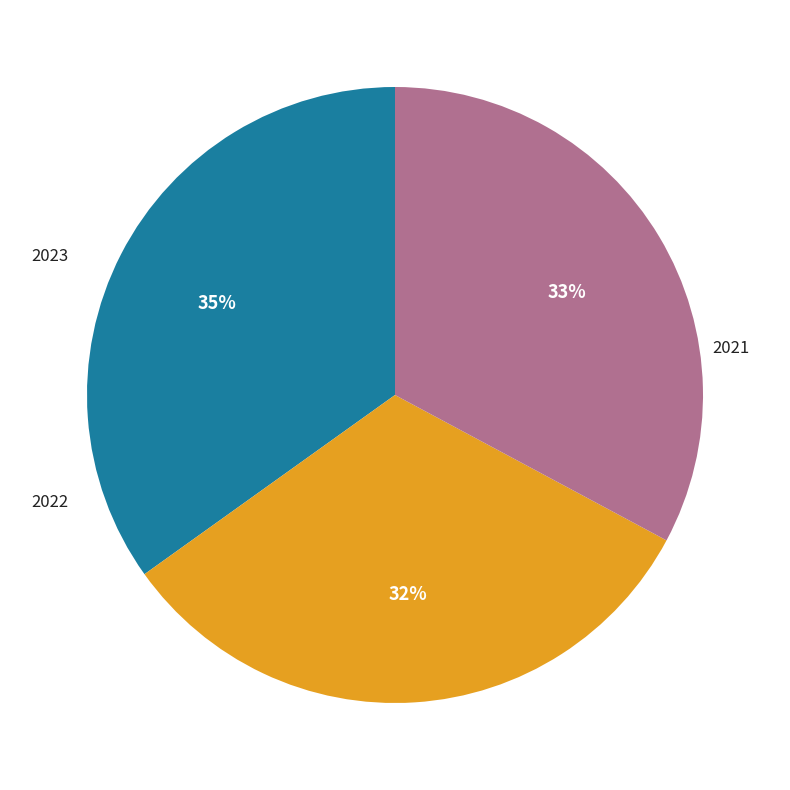

What percentage is the 2022 slice, to the nearest percent?

32%